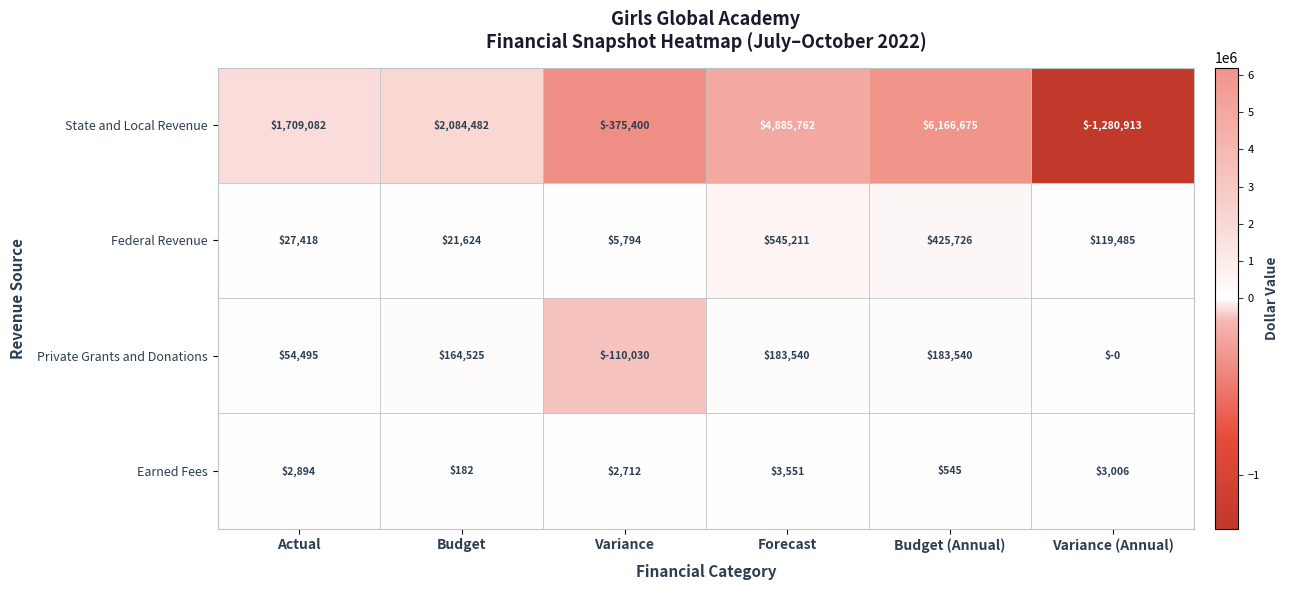

What is the minimum value shown in the chart?

-1280913